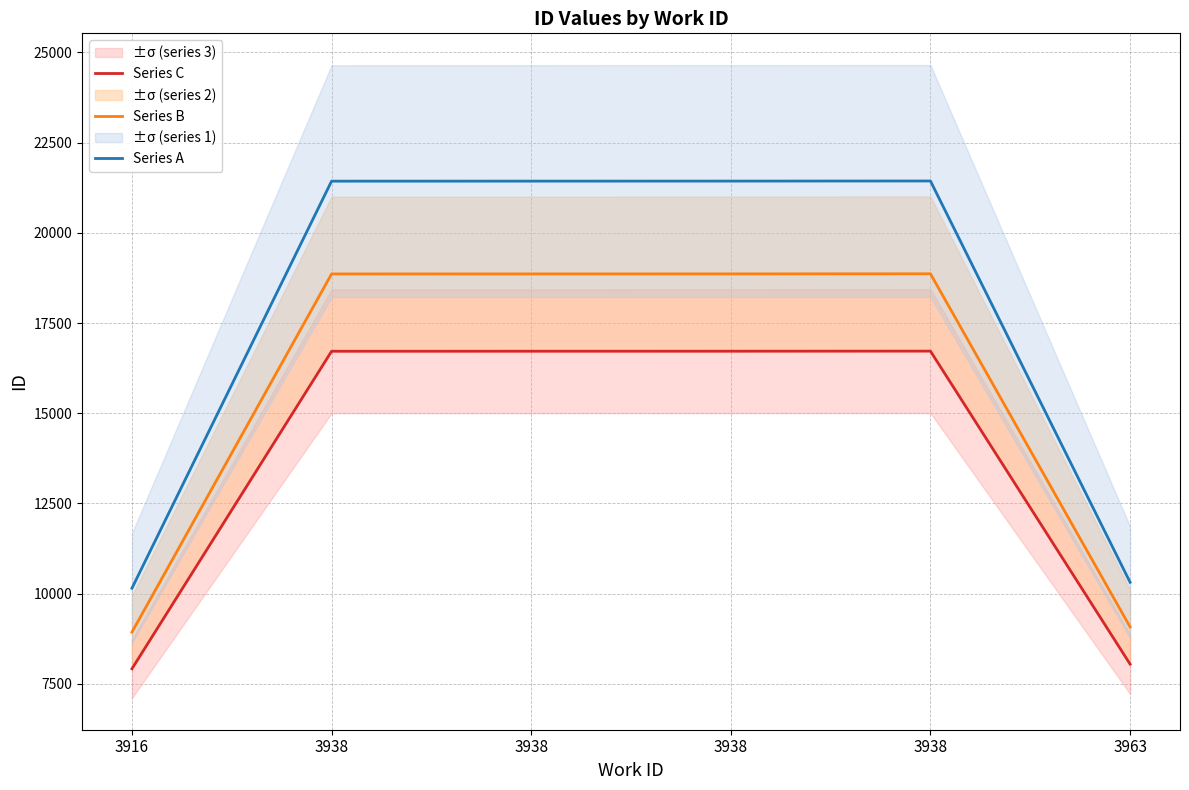

What is the value of the Series A point at the 4th from the left?

21433.0